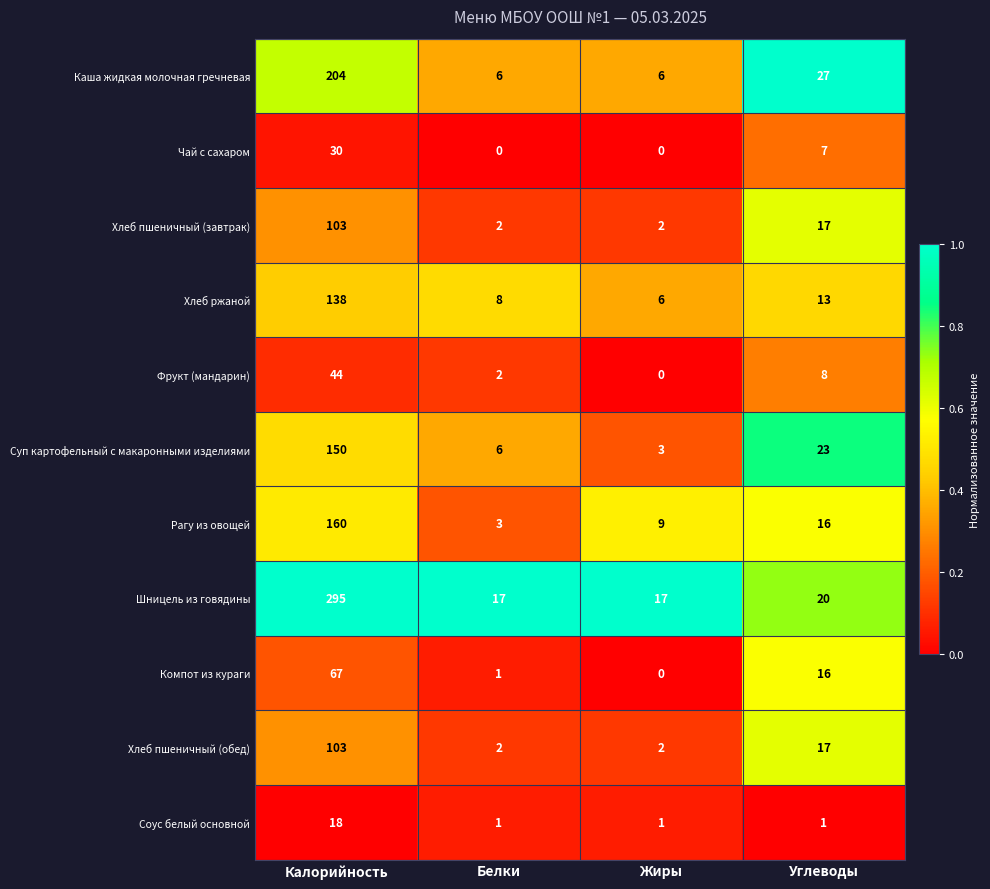

Which series has the largest total across all categories?

Шницель из говядины